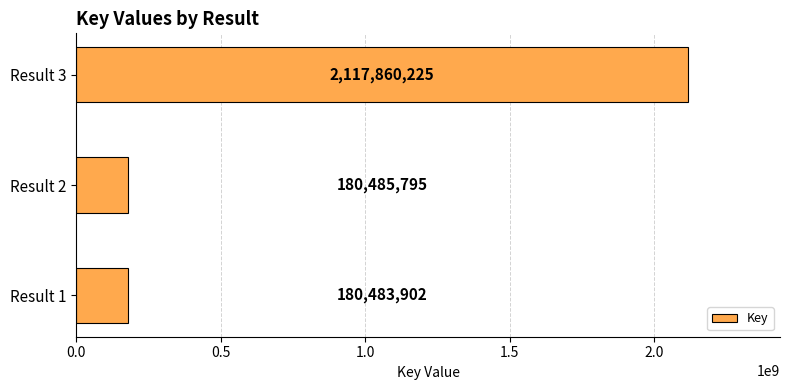

True or false: the data shows 69708031 at Result 2.

False